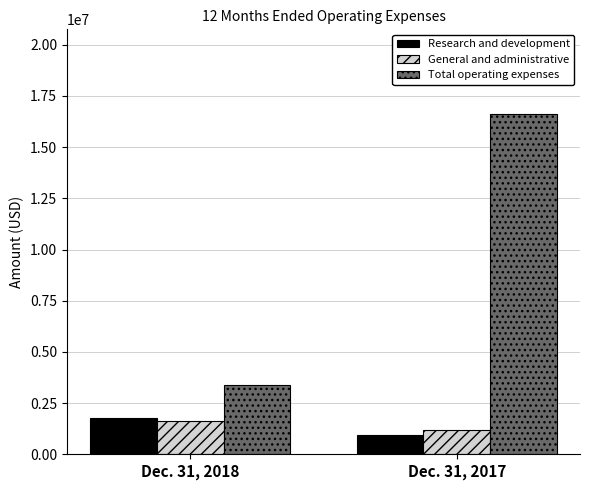

What are all the series names shown in the legend?

Research and development, General and administrative, Total operating expenses